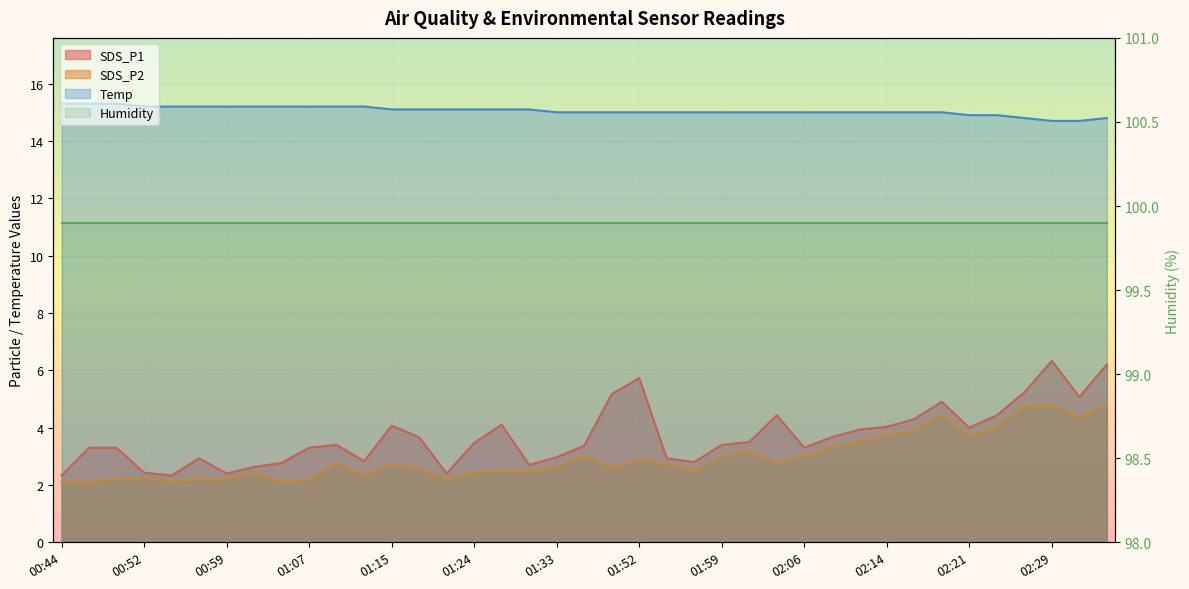

What is the difference between the highest and lowest values at 01:18?

12.5